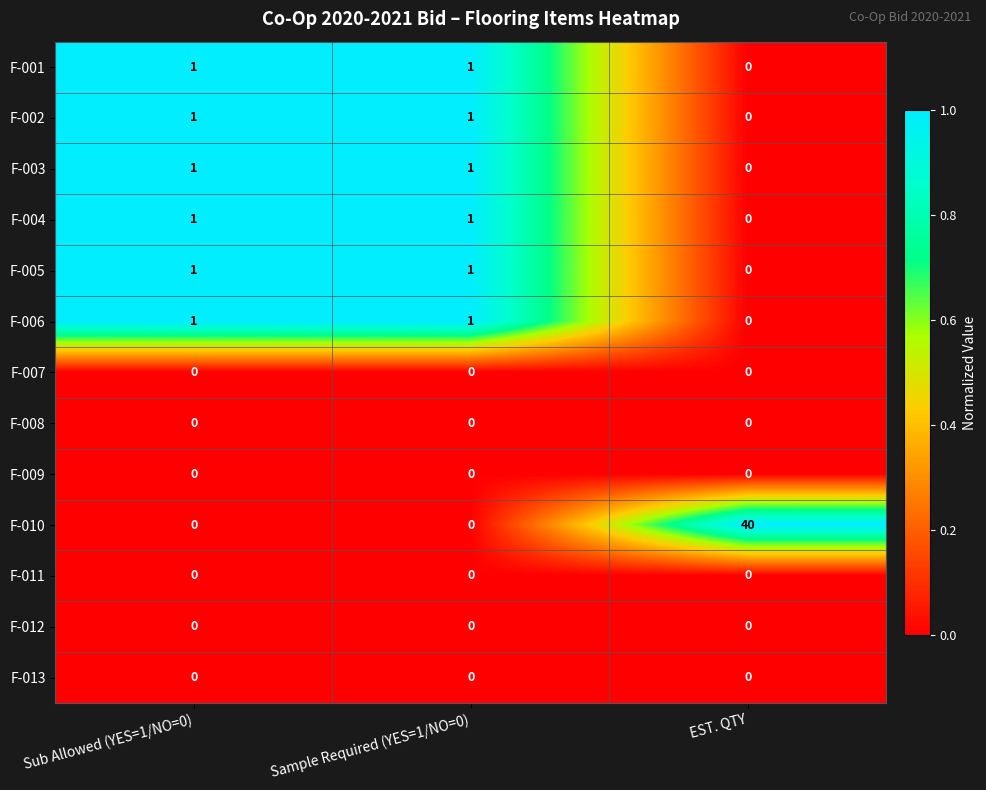

What is the maximum value shown in the chart?

40